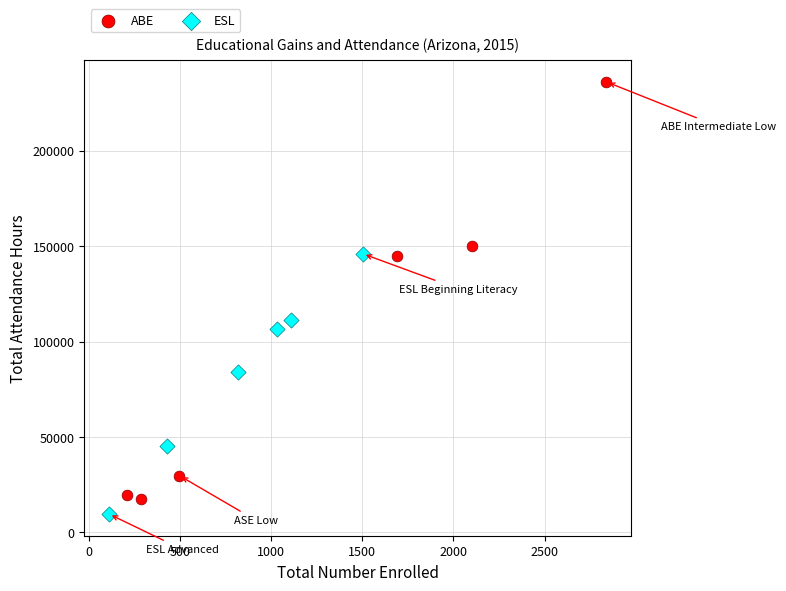

Which series reaches the maximum Y coordinate?

ABE